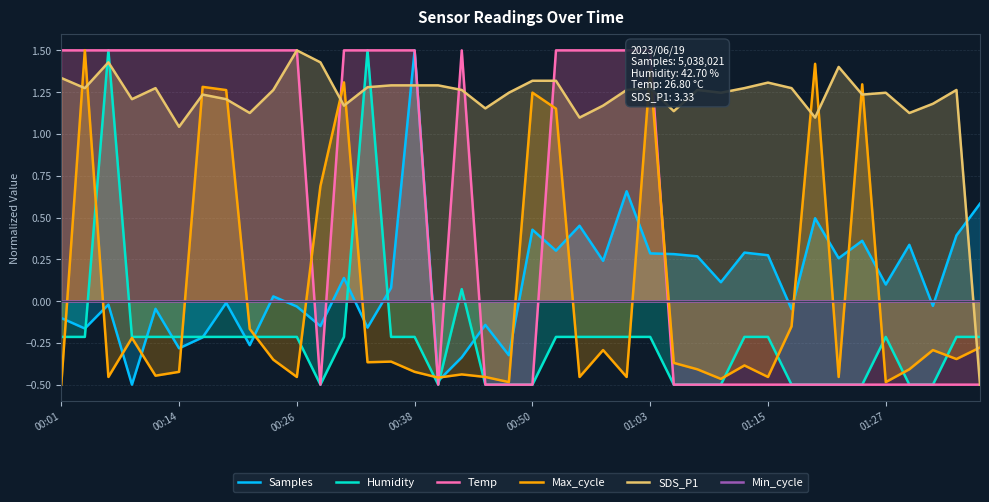

Where does the SDS_P1 series first go above 1?

00:01